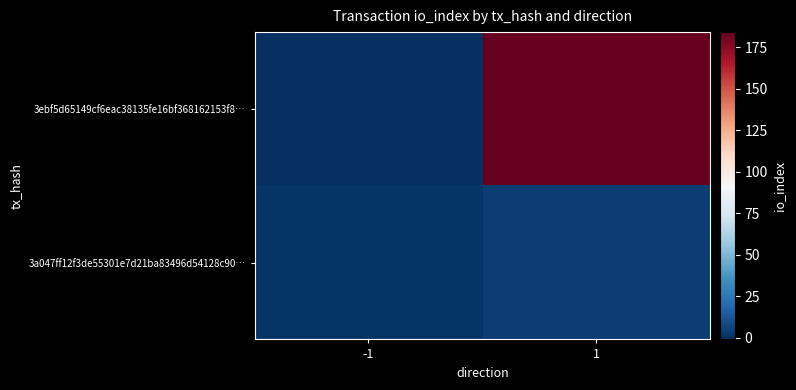

Reading right to left, extract all data points from this chart.

3ebf5d65149cf6eac38135fe16bf368162153f8…: 1=184	-1=-1
3a047ff12f3de55301e7d21ba83496d54128c90…: 1=4	-1=1